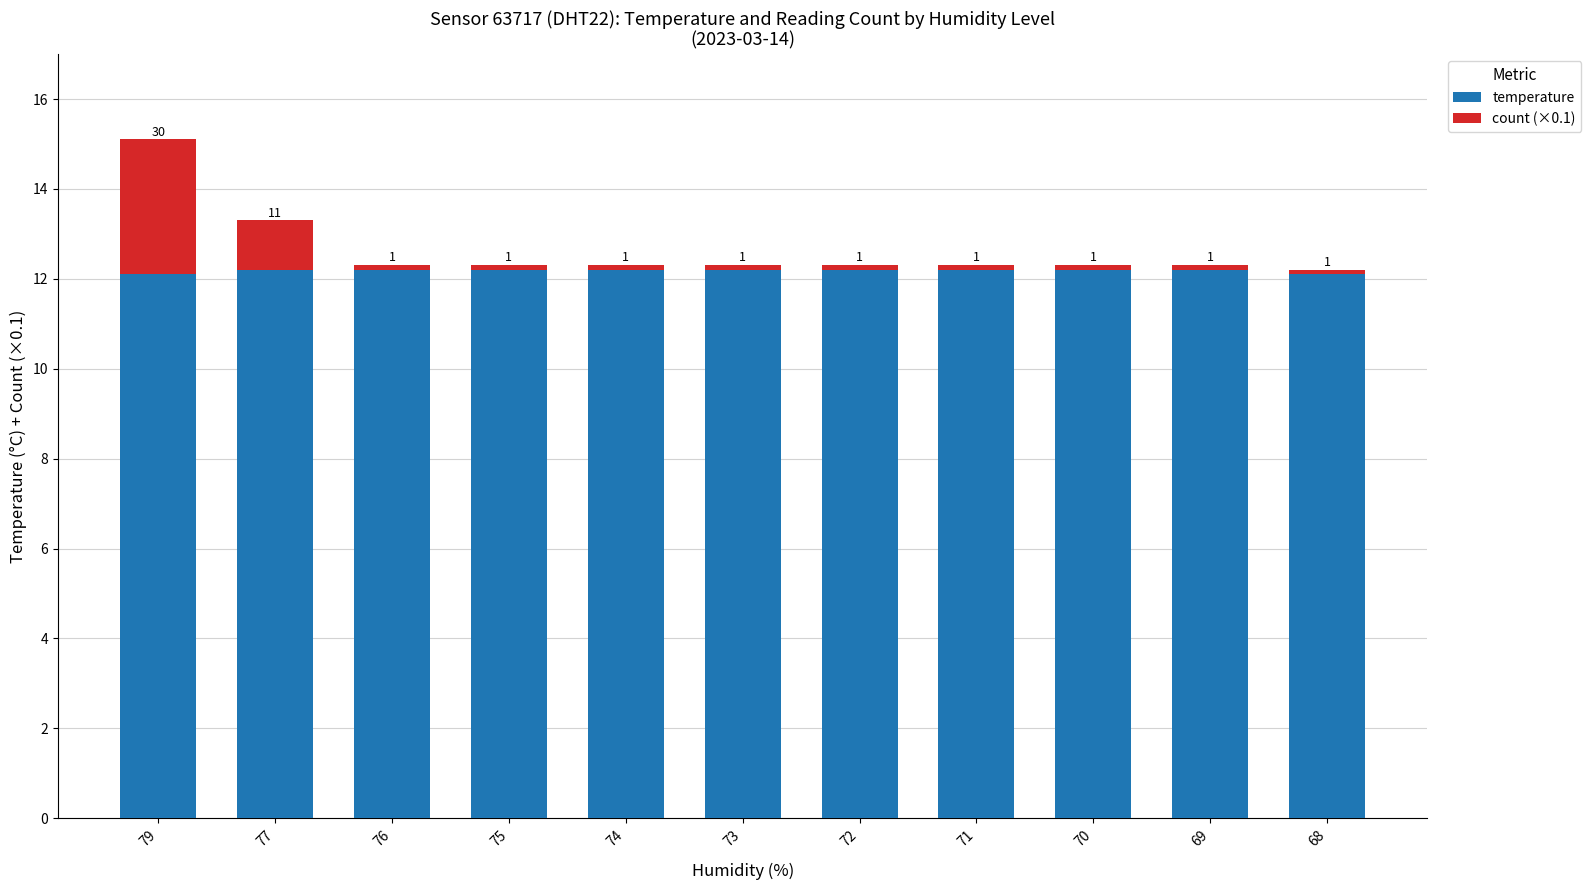

What is the average value of the count (×0.1) series?

0.5